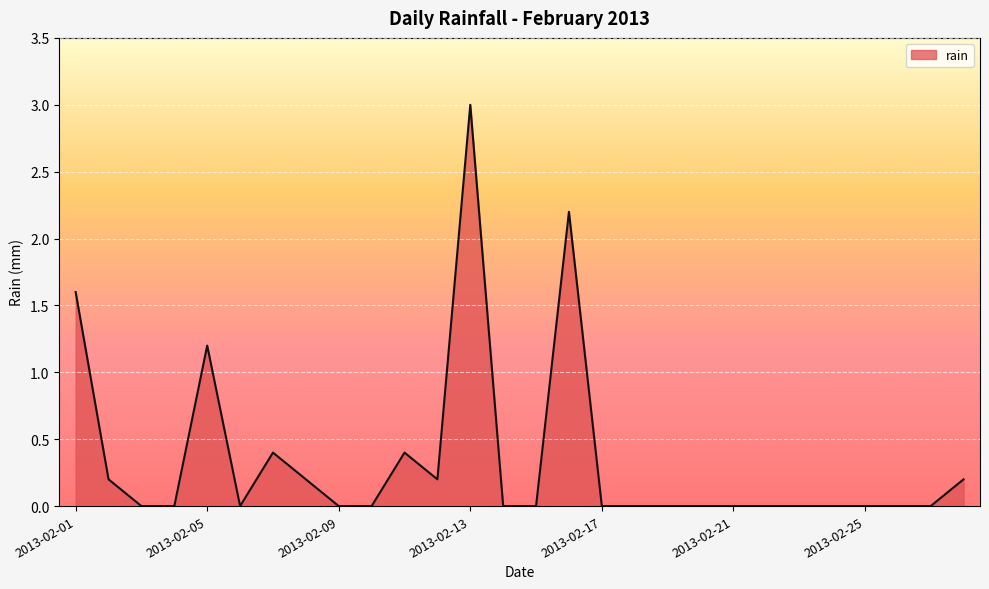

What is the greatest value displayed?

3.0